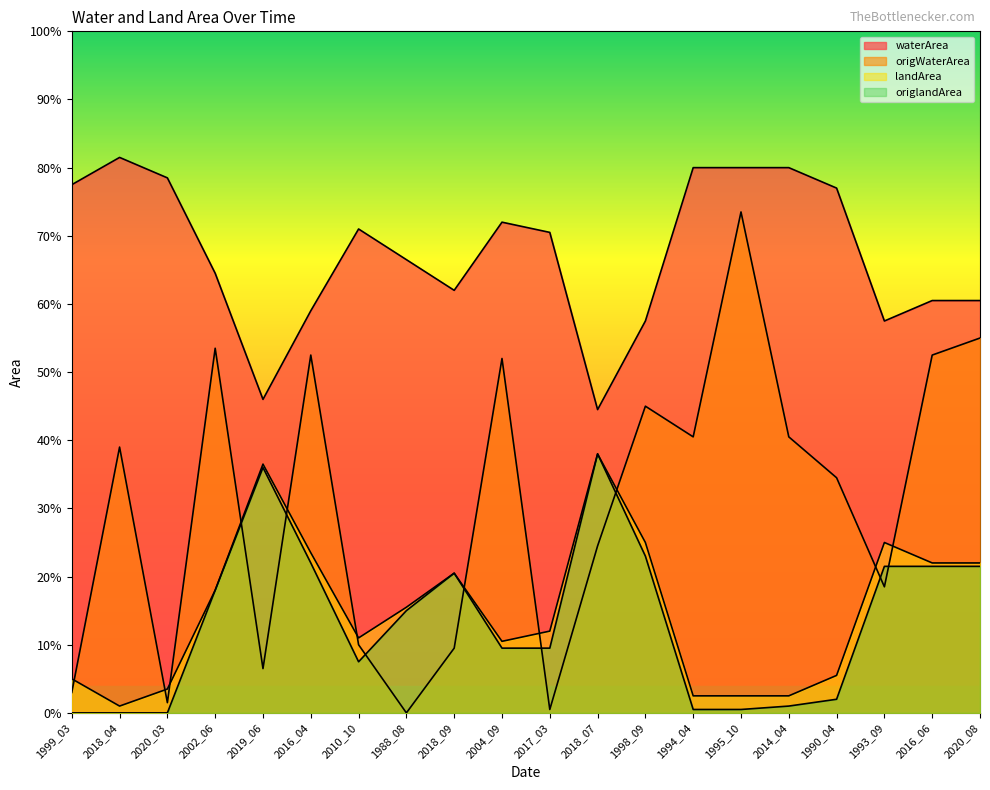

The origWaterArea series shows 0.5 at 2018_07. True or false?

True